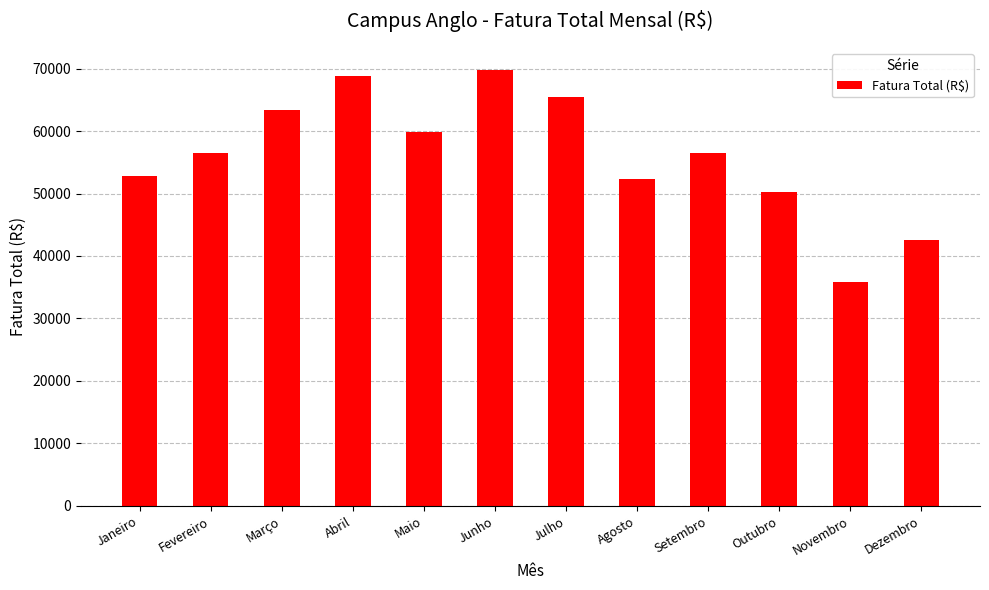

At which label does the data first exceed 56481?

Fevereiro